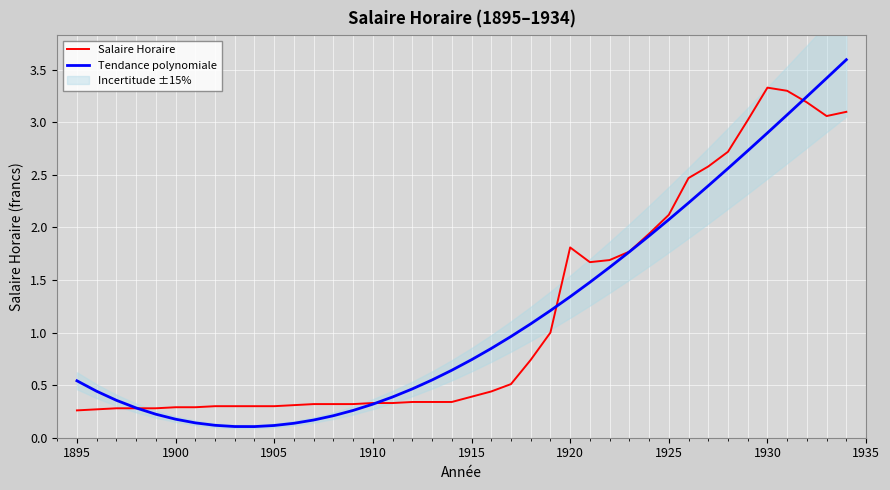

Reading left to right, list all the values displayed in this chart.

Salaire Horaire: 0.3	0.3	0.3	0.3	0.3	0.3	0.3	0.3	0.3	0.3	0.3	0.3	0.3	0.3	0.3	0.3	0.3	0.3	0.3	0.3	0.4	0.4	0.5	0.7	1.0	1.8	1.7	1.7	1.8	1.9	2.1	2.5	2.6	2.7	3.0	3.3	3.3	3.2	3.1	3.1
Tendance polynomiale: 0.5	0.4	0.4	0.3	0.2	0.2	0.1	0.1	0.1	0.1	0.1	0.1	0.2	0.2	0.3	0.3	0.4	0.5	0.5	0.6	0.7	0.8	1.0	1.1	1.2	1.3	1.5	1.6	1.8	1.9	2.1	2.2	2.4	2.6	2.7	2.9	3.1	3.2	3.4	3.6